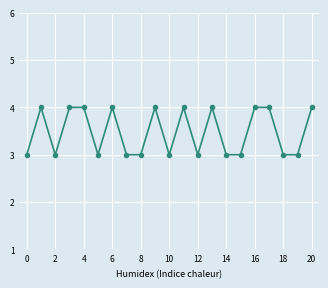

Reading left to right, list all the values displayed in this chart.

3	4	3	4	4	3	4	3	3	4	3	4	3	4	3	3	4	4	3	3	4